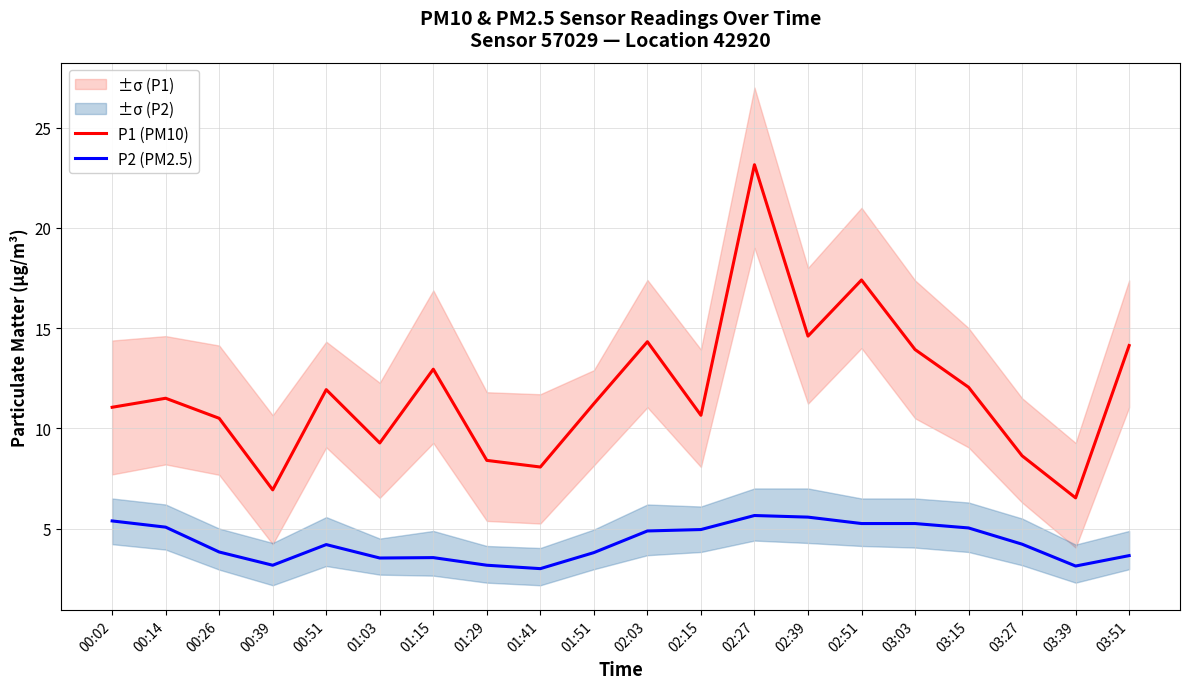

At which label is P2 (PM2.5) closest to 4?

00:26